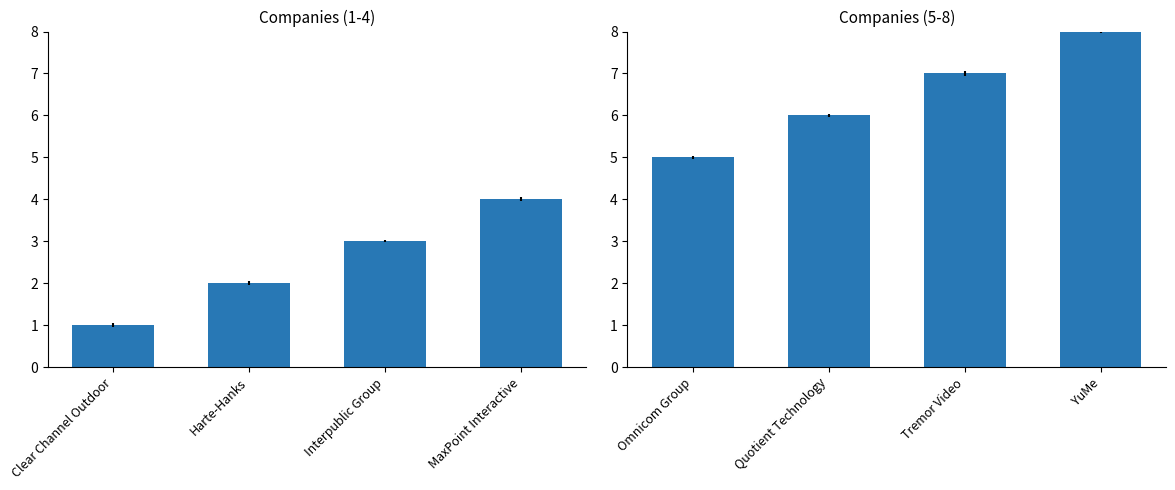

How many values exceed 7?

1